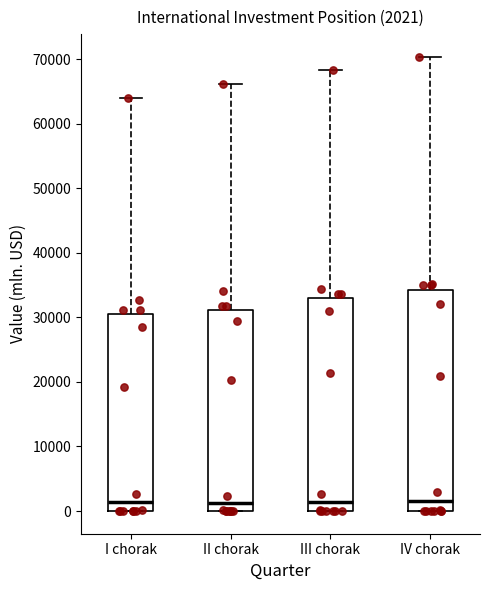

Comparing the boxes themselves (not the whiskers), which one is the tallest?

IV chorak